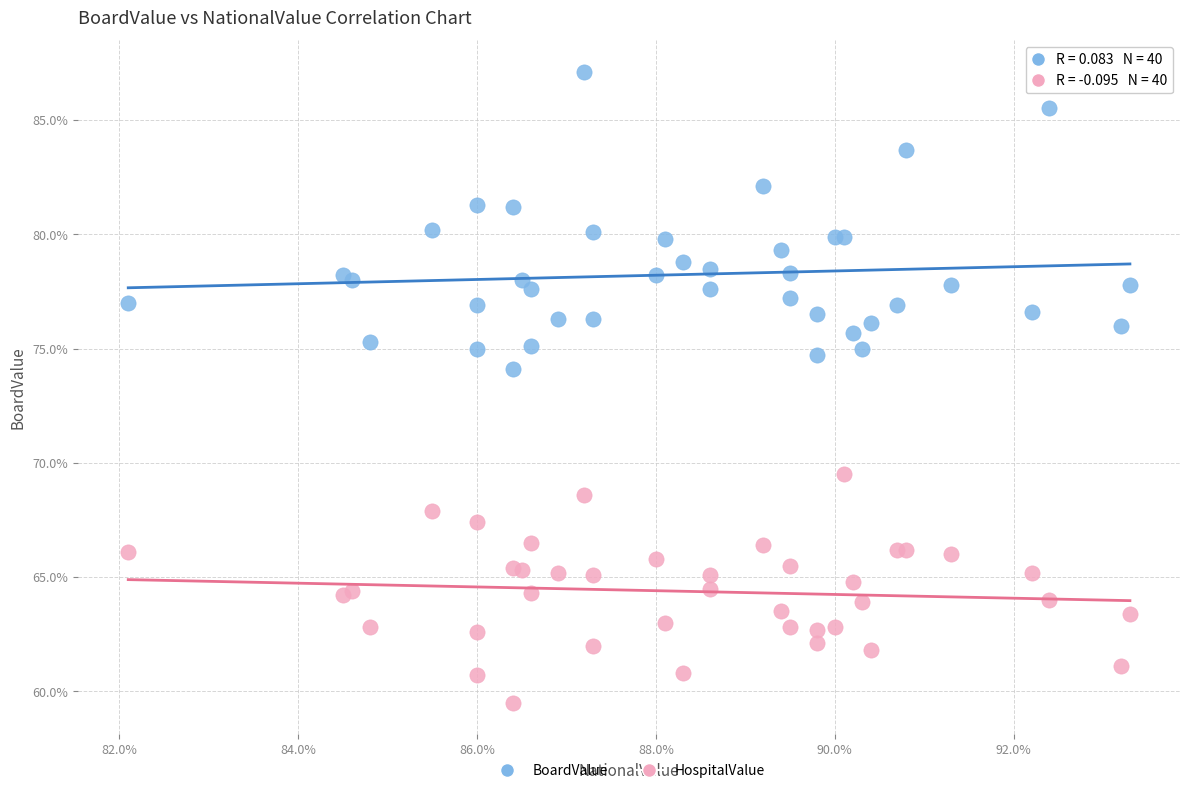

Which series reaches the maximum Y coordinate?

BoardValue